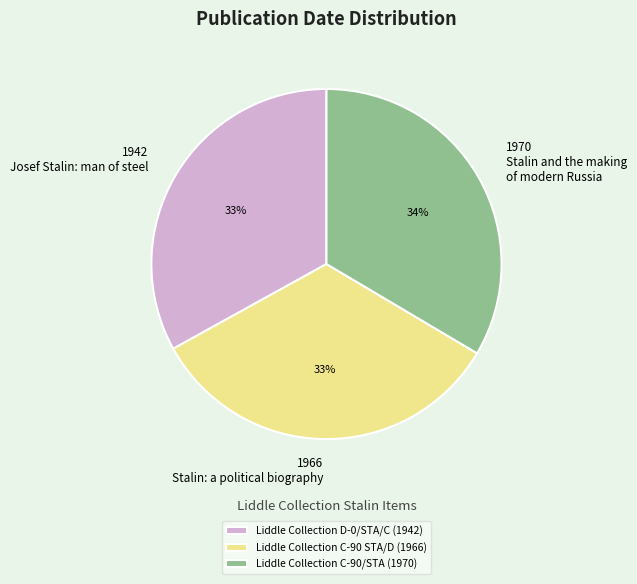

Approximately how many times larger is the value at Liddle Collection D-0/STA/C compared to Liddle Collection C-90/STA?

1.0